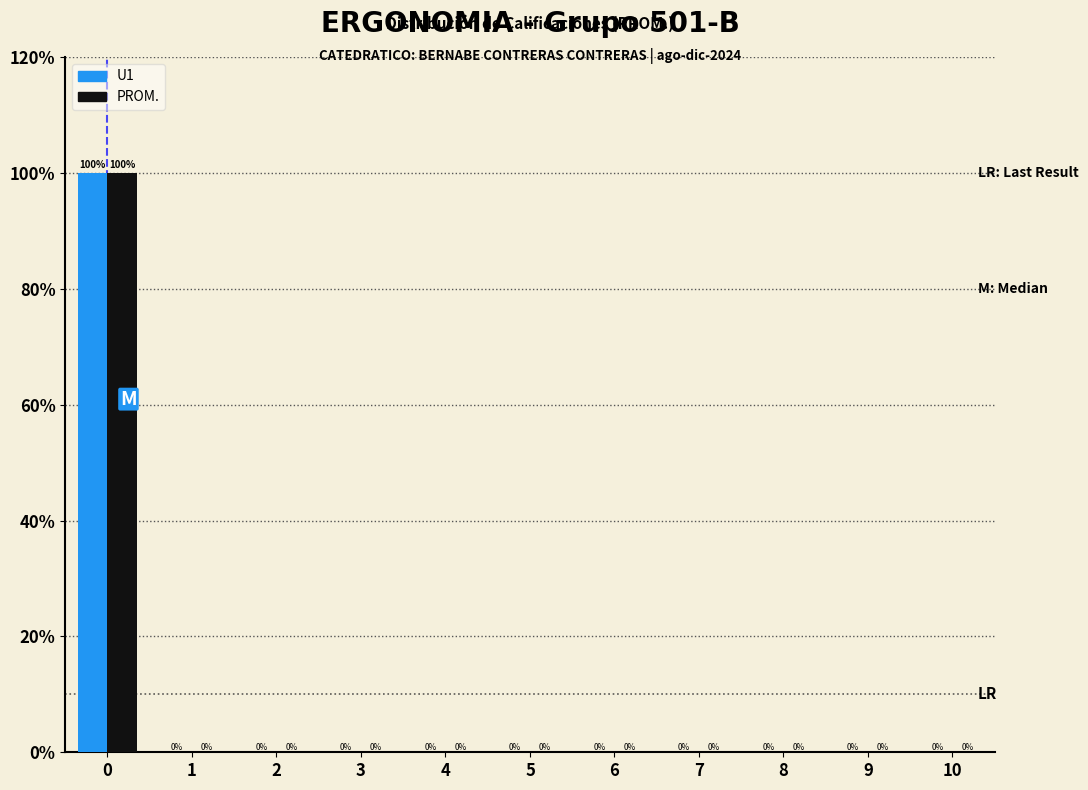

Reading left to right, list every range on the x-axis with the height of the bar of each series over it.

-0.5 to 0.5: U1=100	PROM.=100
0.5 to 1.5: U1=0	PROM.=0
1.5 to 2.5: U1=0	PROM.=0
2.5 to 3.5: U1=0	PROM.=0
3.5 to 4.5: U1=0	PROM.=0
4.5 to 5.5: U1=0	PROM.=0
5.5 to 6.5: U1=0	PROM.=0
6.5 to 7.5: U1=0	PROM.=0
7.5 to 8.5: U1=0	PROM.=0
8.5 to 9.5: U1=0	PROM.=0
9.5 to 10.5: U1=0	PROM.=0